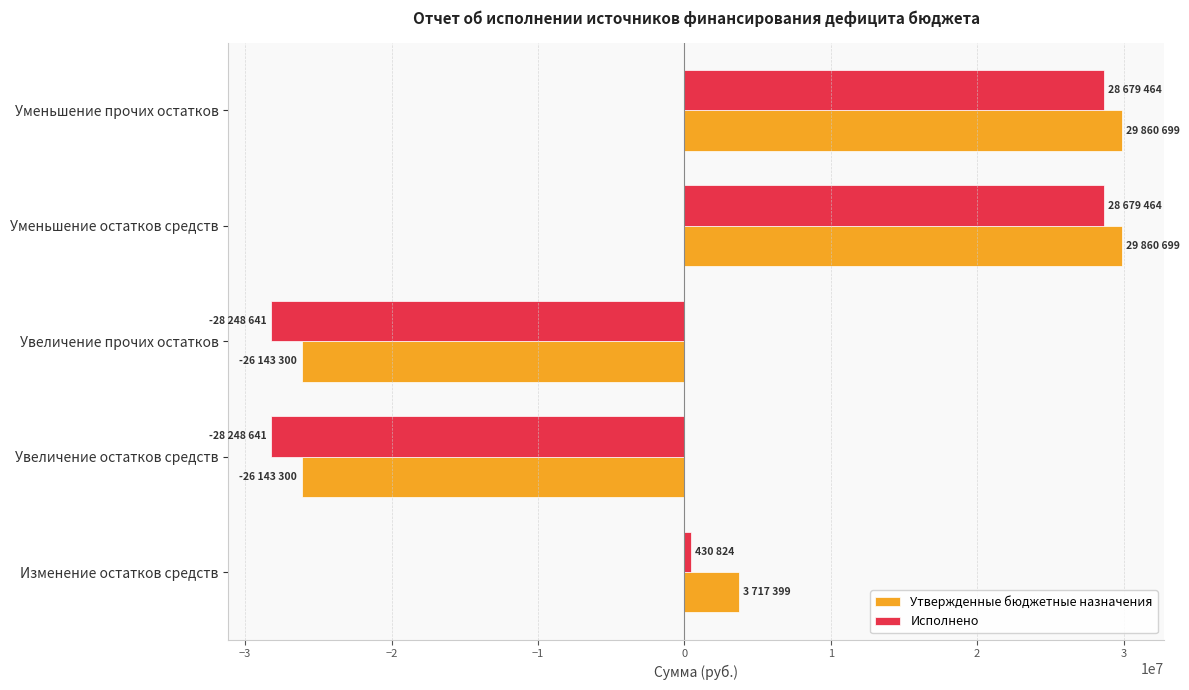

What are all the series names shown in the legend?

Утвержденные бюджетные назначения, Исполнено